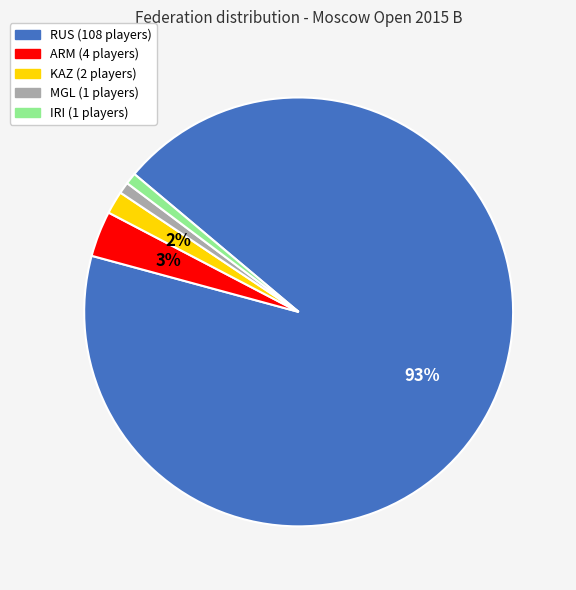

What percentage is the KAZ slice, to the nearest percent?

2%